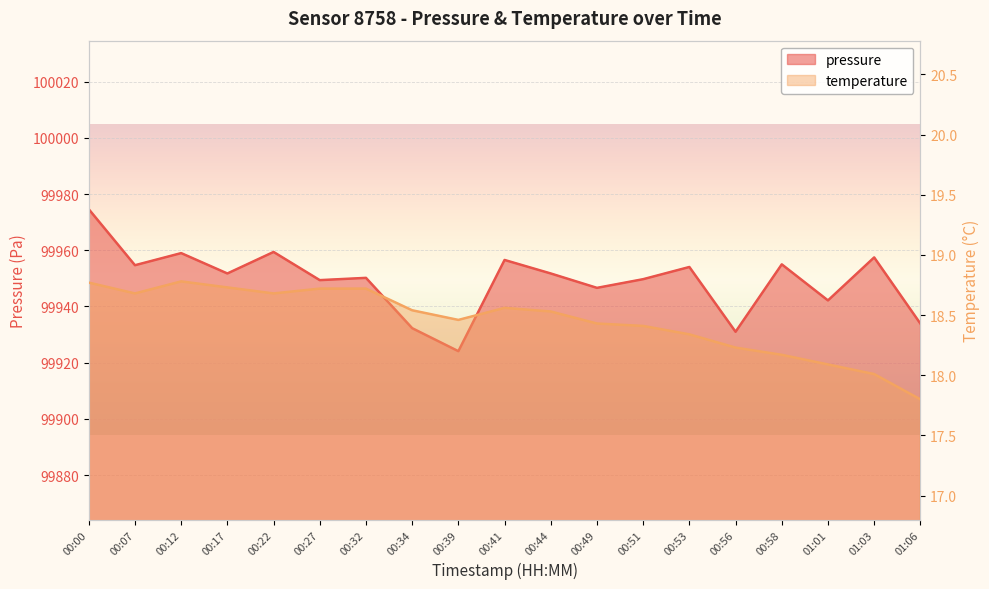

Rank the series at 01:03 from lowest to highest value.

temperature, pressure